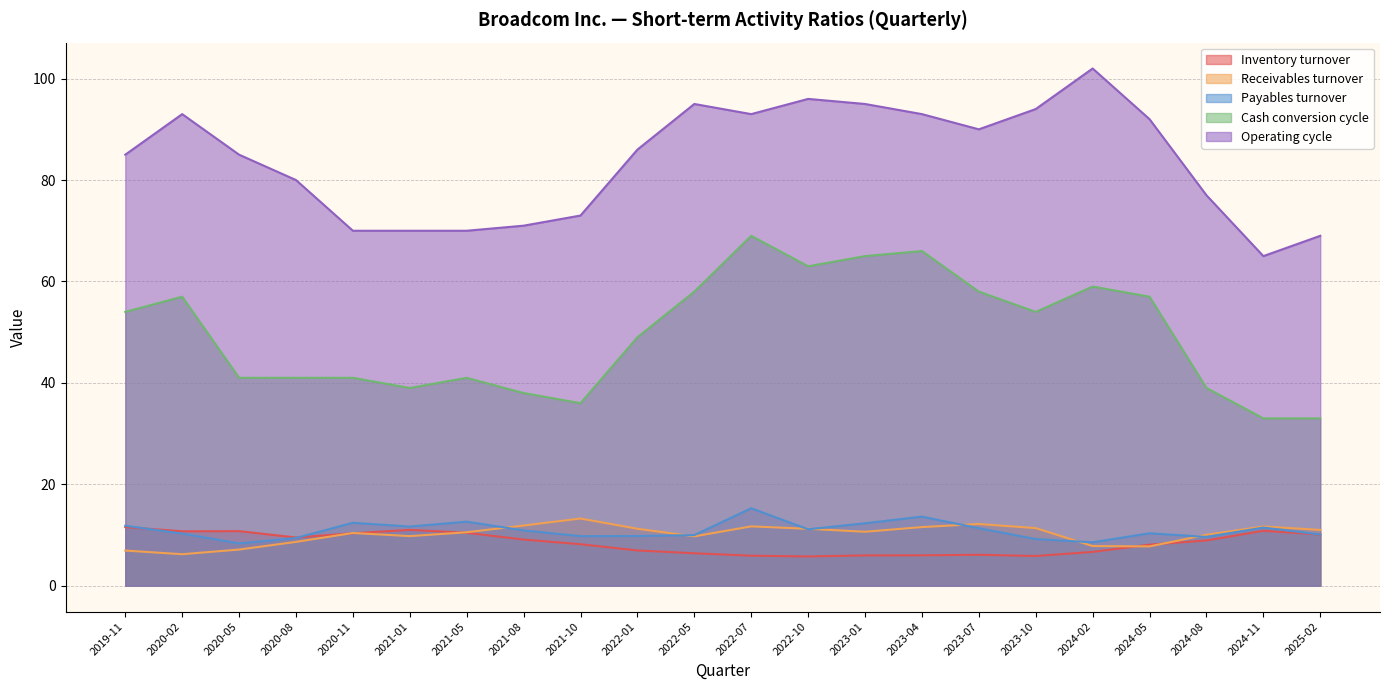

How many lines are shown in the chart?

5